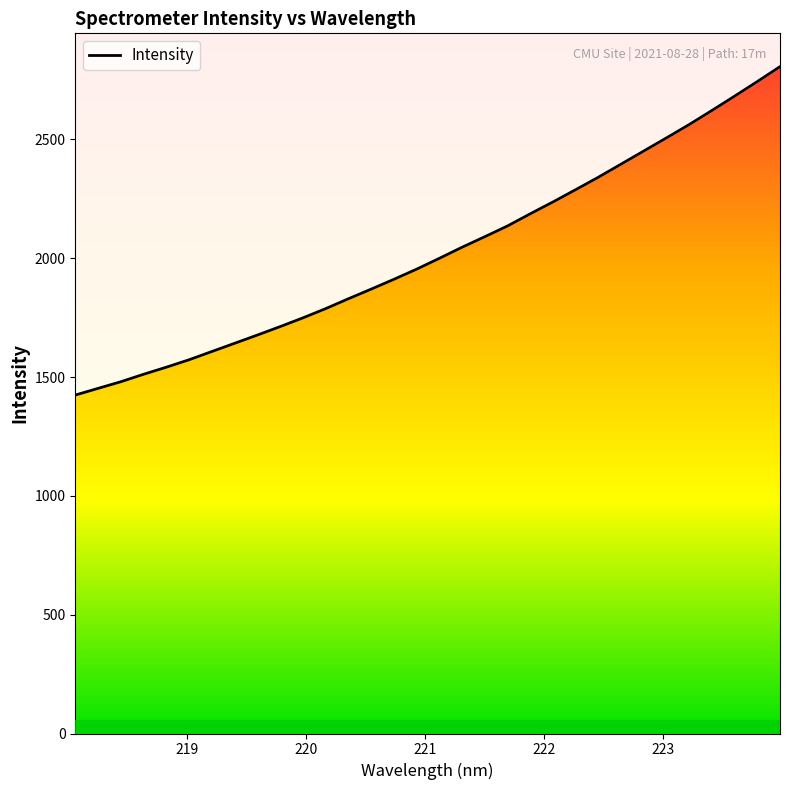

What is the difference between the second highest and second lowest values?

1291.0